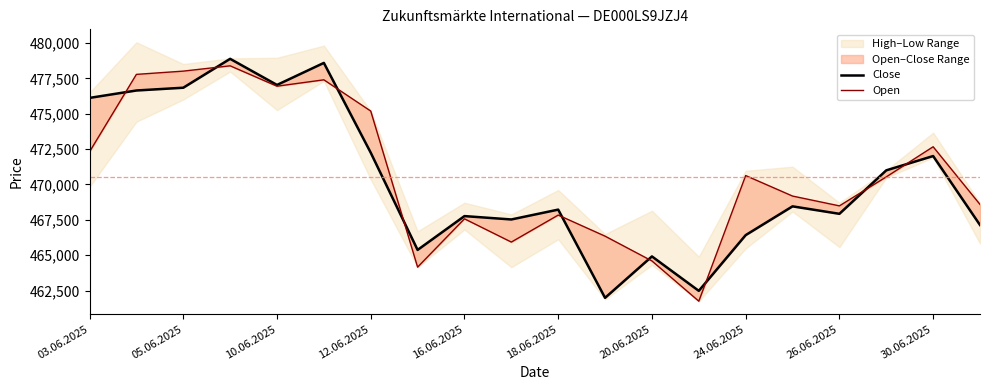

What is the sum of all Close values?

9407492